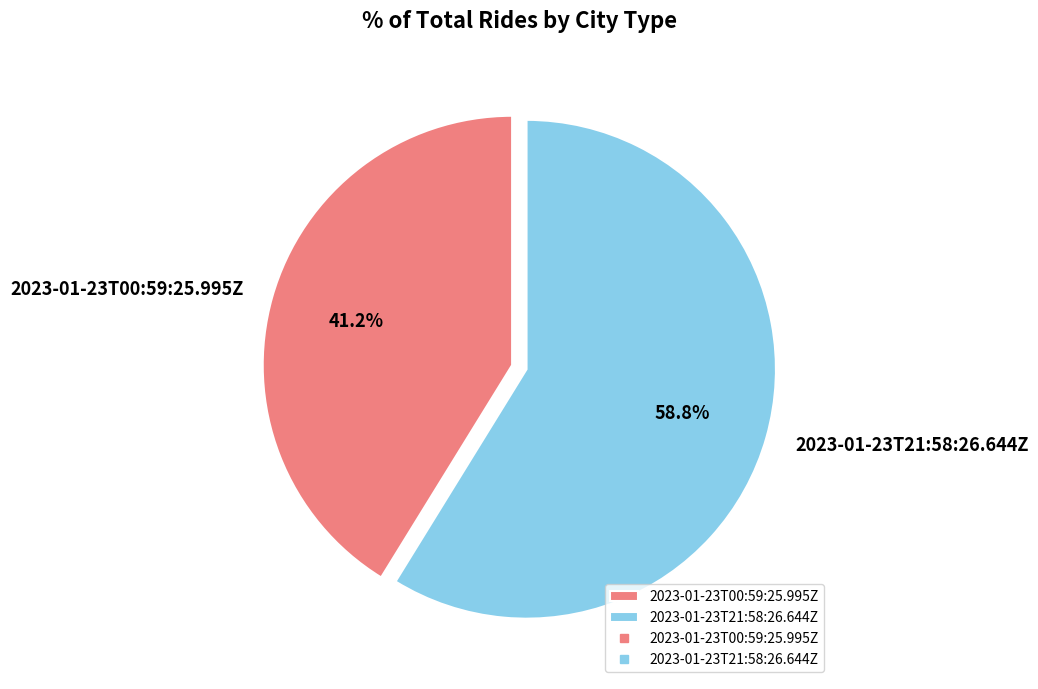

Which category has the biggest portion of the pie?

2023-01-23T21:58:26.644Z